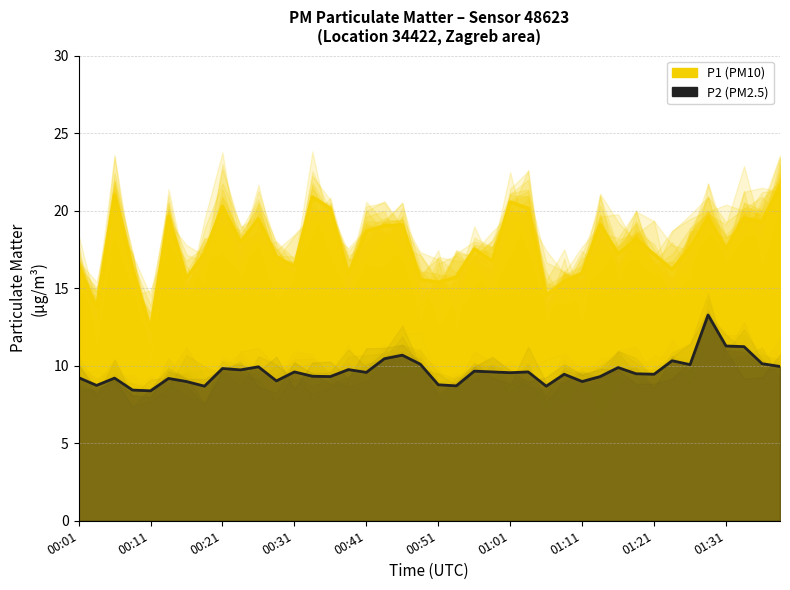

True or false: P1 has more than 1 points higher than both neighbors.

True